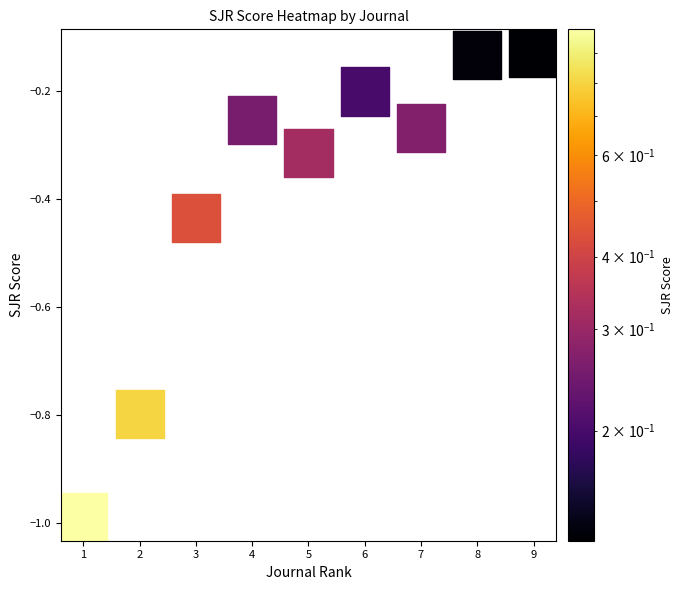

What is the range of Y values (max minus min)?

0.9